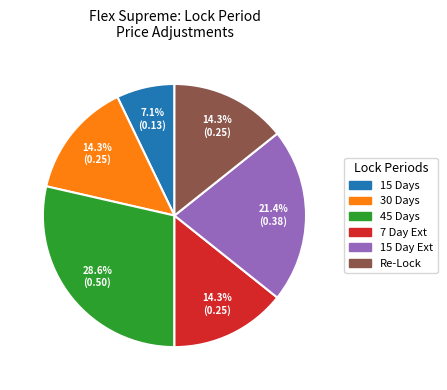

Count the number of slices in the pie.

6